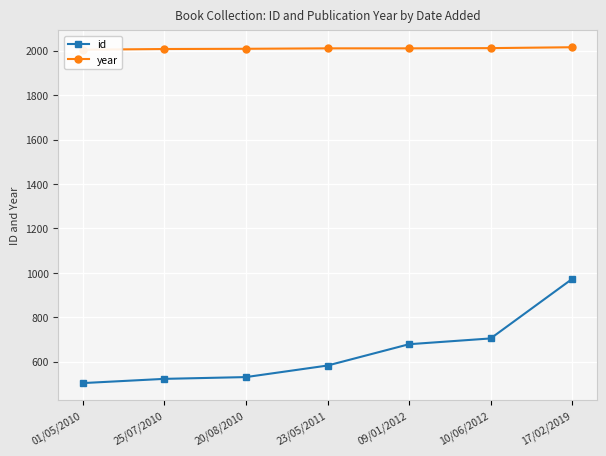

What are all the series names shown in the legend?

id, year